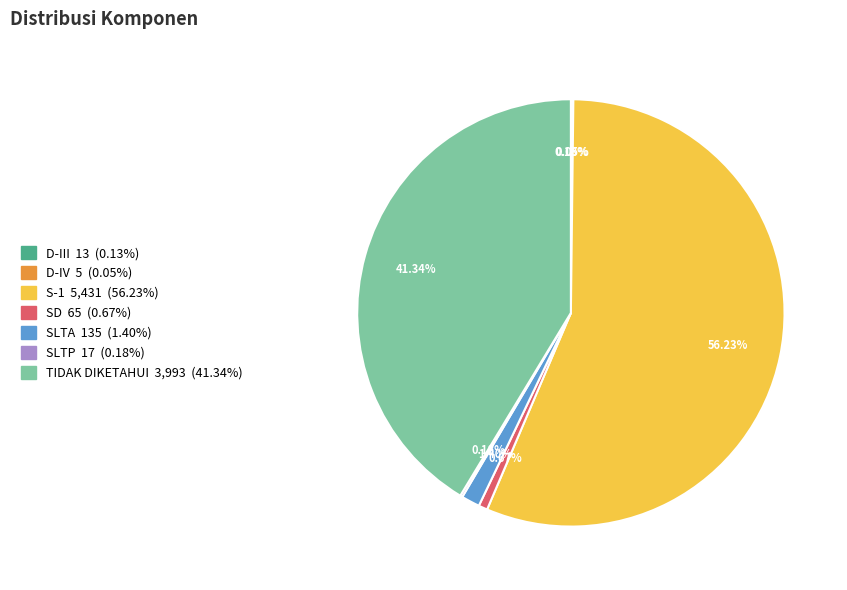

Which has a higher value, TIDAK DIKETAHUI or SD?

TIDAK DIKETAHUI